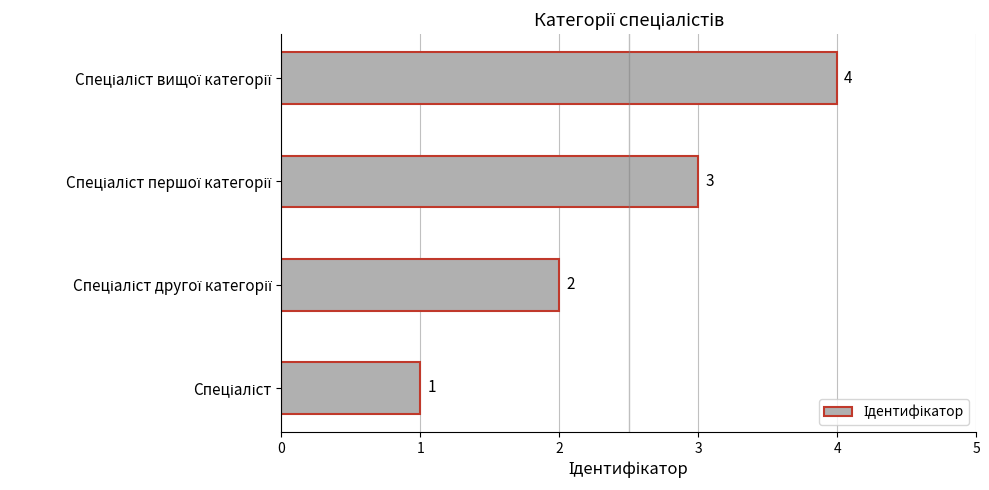

What is the difference between the maximum and minimum values?

3